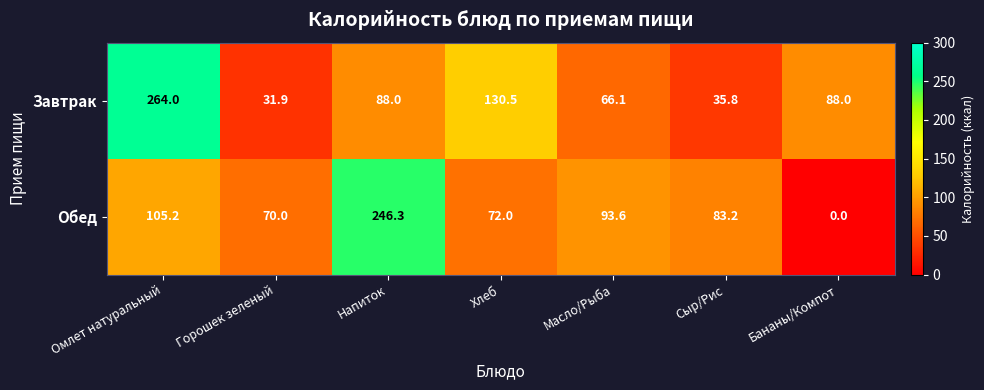

What is the minimum value for Завтрак?

31.9